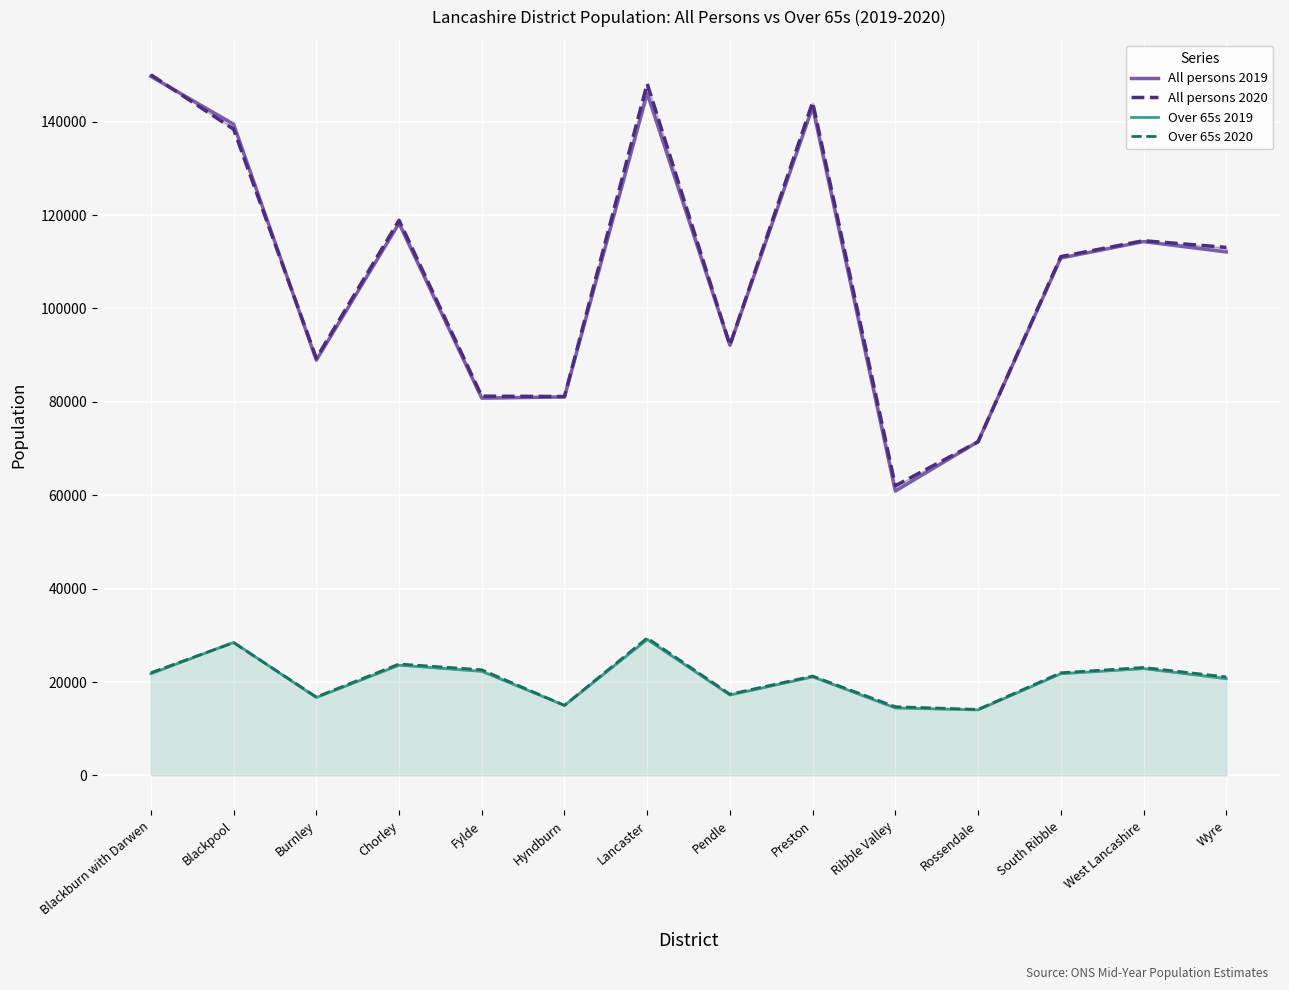

What is the minimum value for All persons 2019?

60888